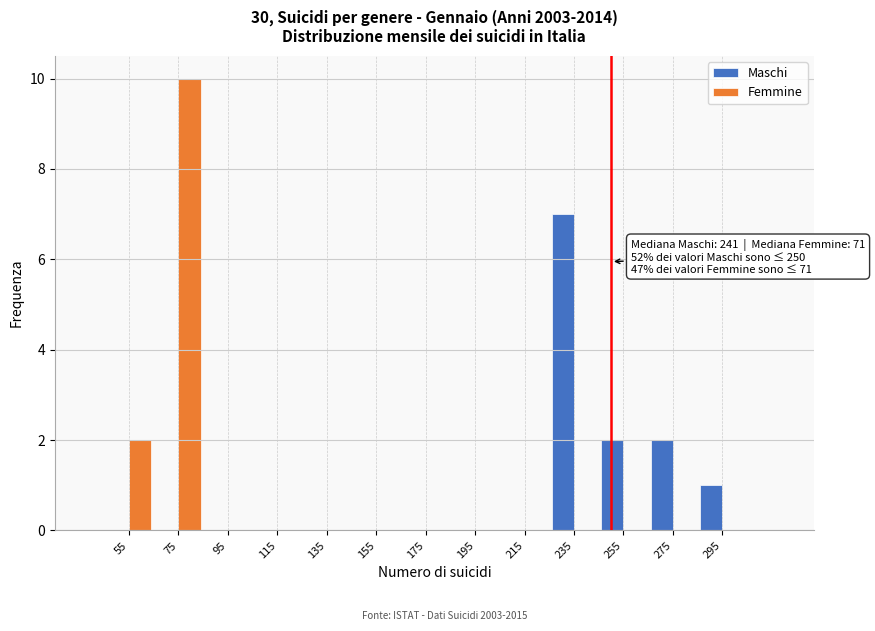

In the Maschi series, which range on the x-axis has the tallest bar?

225 to 245